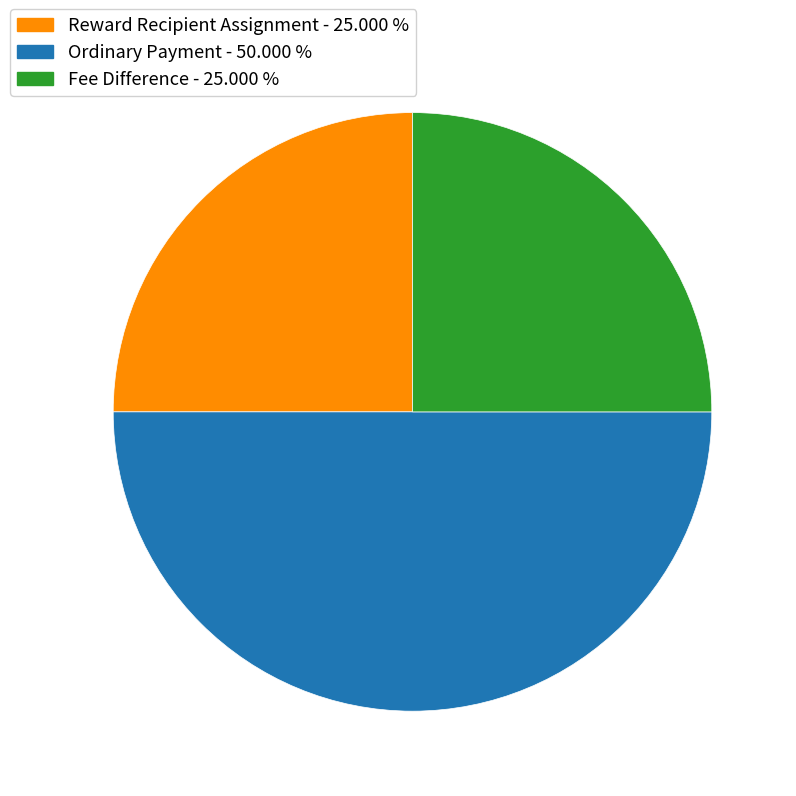

Which slice is the largest?

Ordinary Payment - 50.000 %